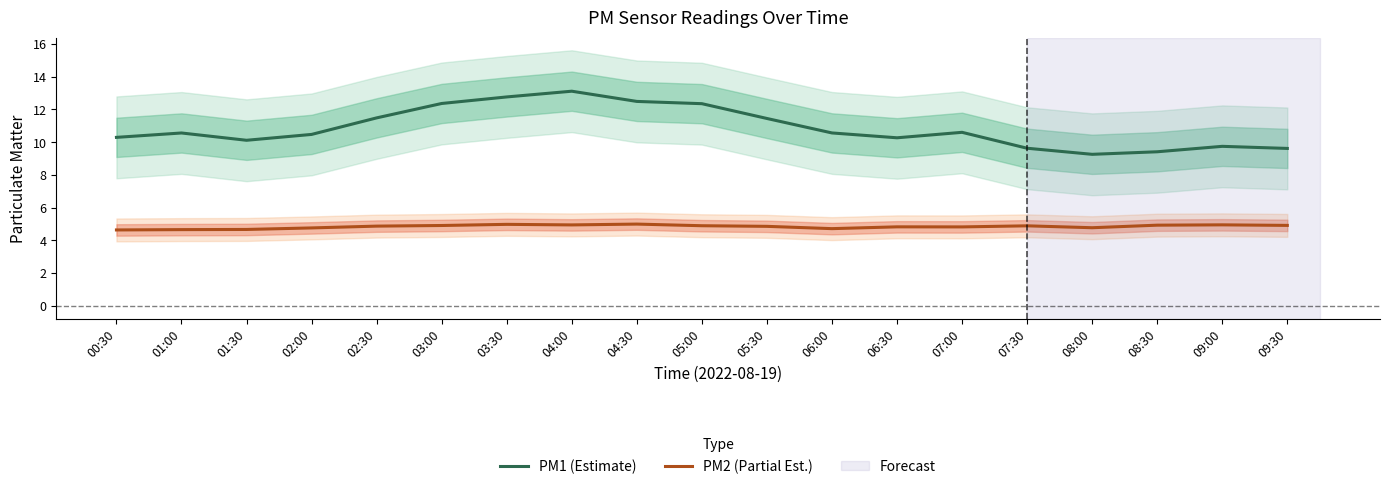

Is it true that PM1 (Estimate) equals 5.7 at 04:30?

False